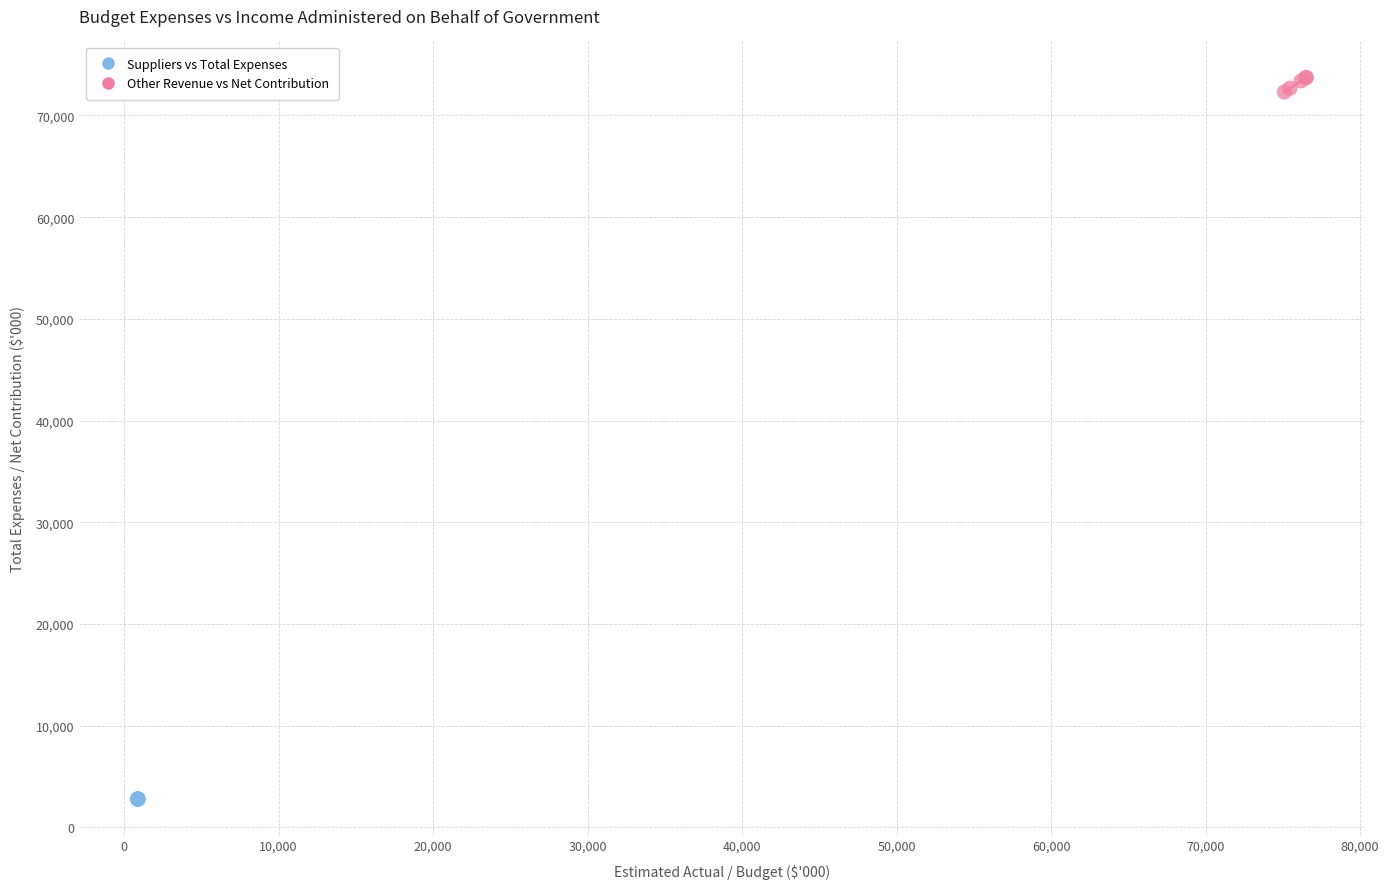

Which series contains the lowest Y value?

Suppliers vs Total Expenses